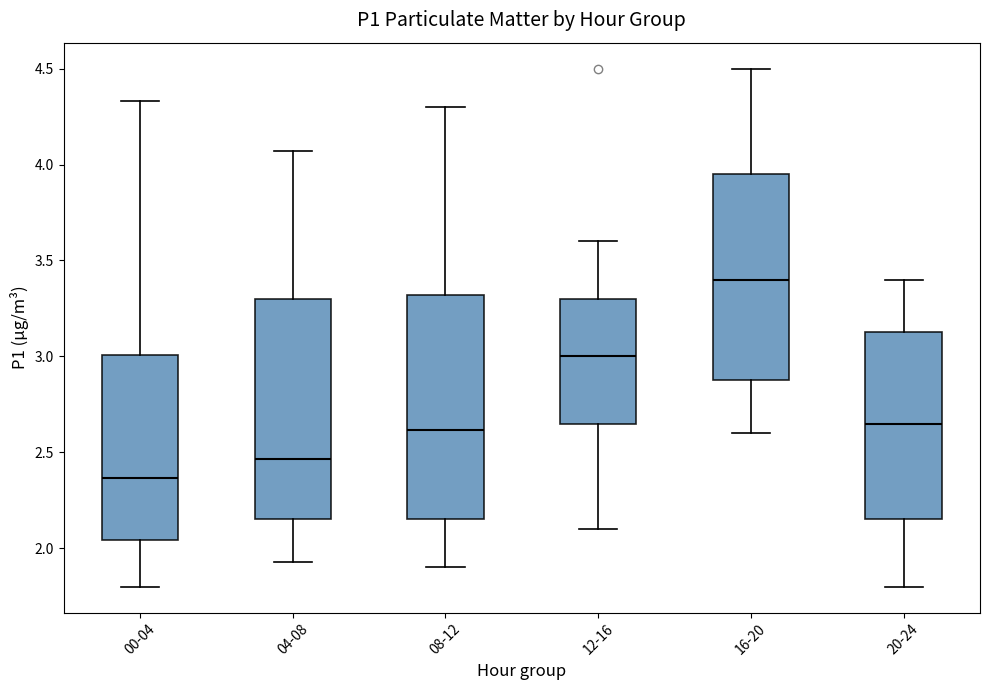

Reading left to right, transcribe this box plot: for each box, give where its median line is, the range the box spans, and where its two whiskers end, as read against the y-axis. The values are not printed on the chart, so give them approximately, as read against the axis.

00-04: median 2.35, box 2.05 to 3.00, whiskers 1.80 to 4.35
04-08: median 2.45, box 2.15 to 3.30, whiskers 1.95 to 4.05
08-12: median 2.60, box 2.15 to 3.30, whiskers 1.90 to 4.30
12-16: median 3.00, box 2.65 to 3.30, whiskers 2.10 to 3.60
16-20: median 3.40, box 2.90 to 3.95, whiskers 2.60 to 4.50
20-24: median 2.65, box 2.15 to 3.15, whiskers 1.80 to 3.40